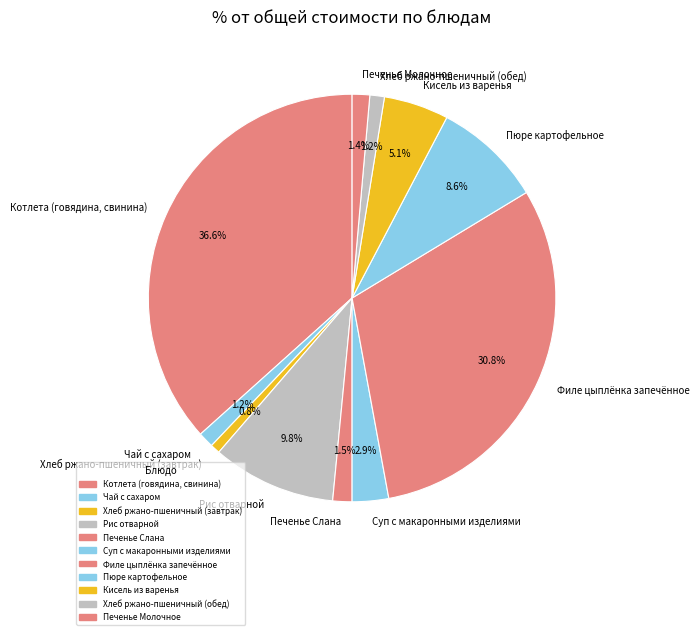

Is there a majority slice in this chart?

No